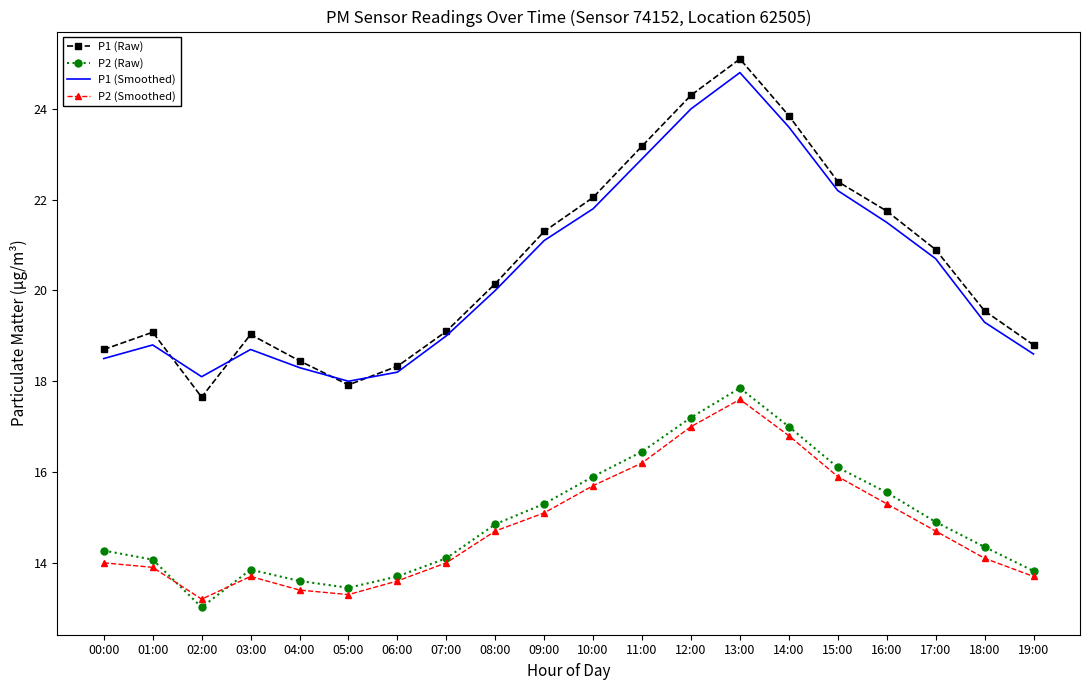

What is the sum of all P1 (Raw) values?

411.6